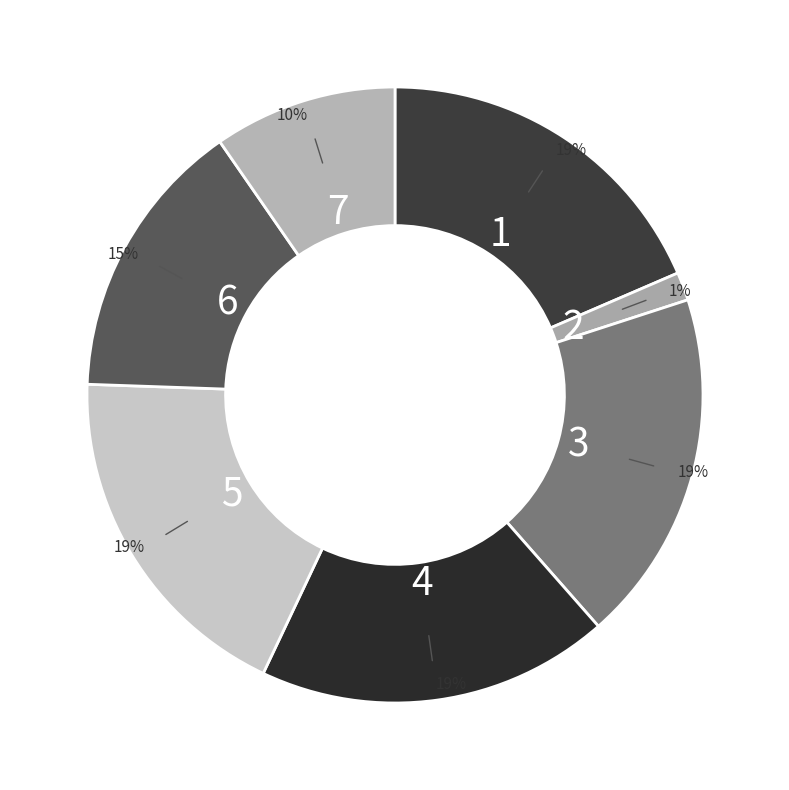

How many segments does this pie chart have?

7